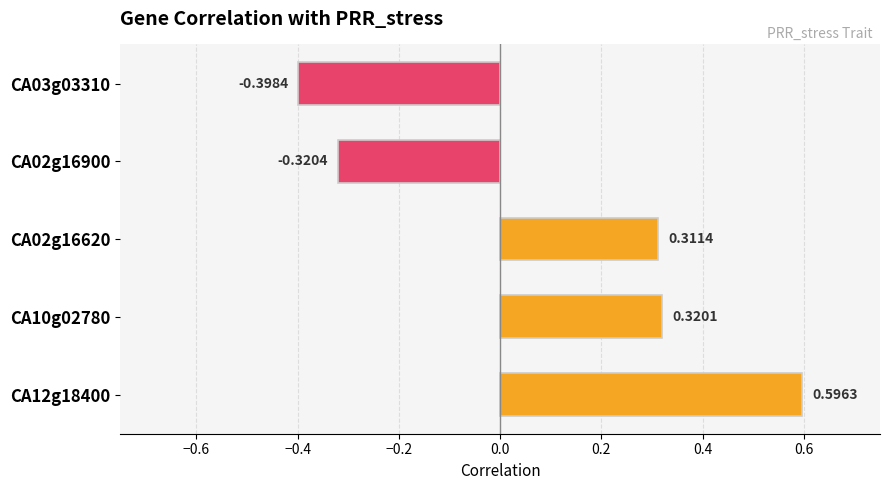

What is the difference between the second highest and minimum values?

0.7